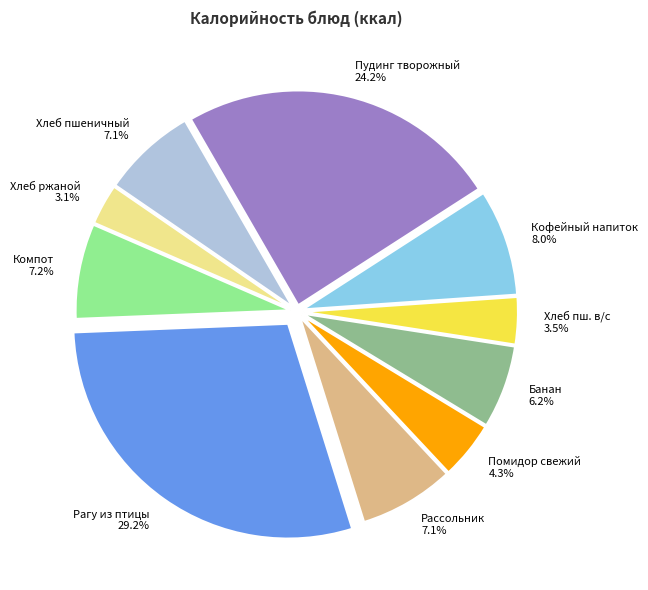

What is the ratio of the value at Банан to the value at Хлеб пш. в/с?

1.8